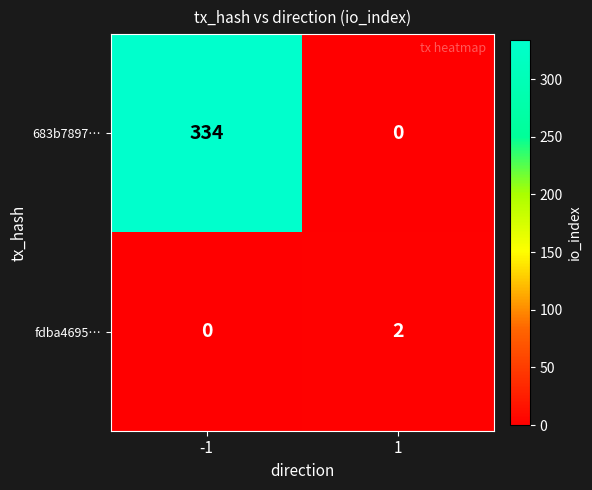

Which series has the largest total across all categories?

683b7897…